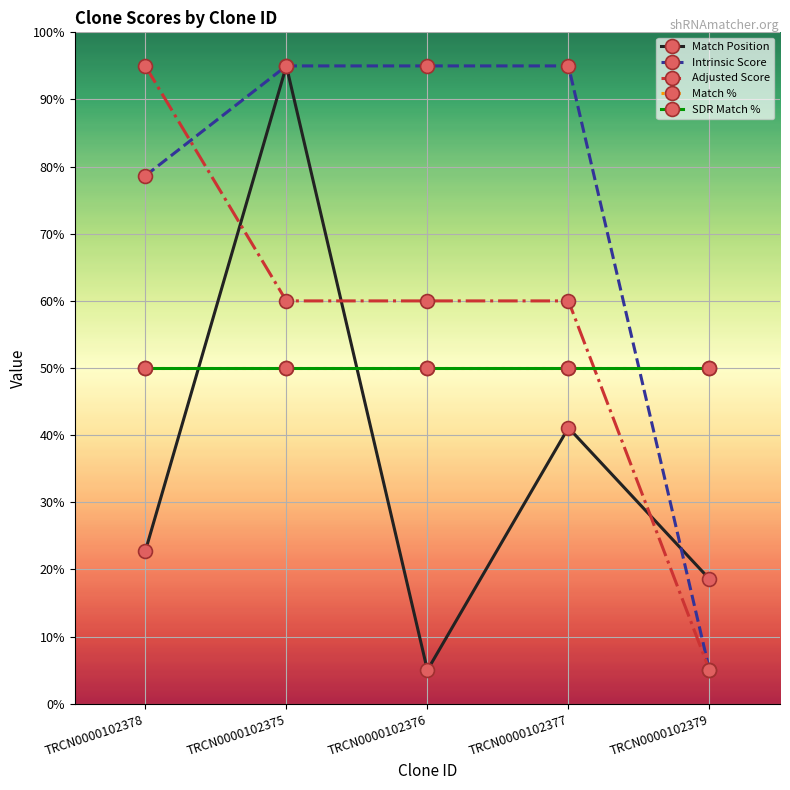

What is the label of the 2nd point from the left?

TRCN0000102375